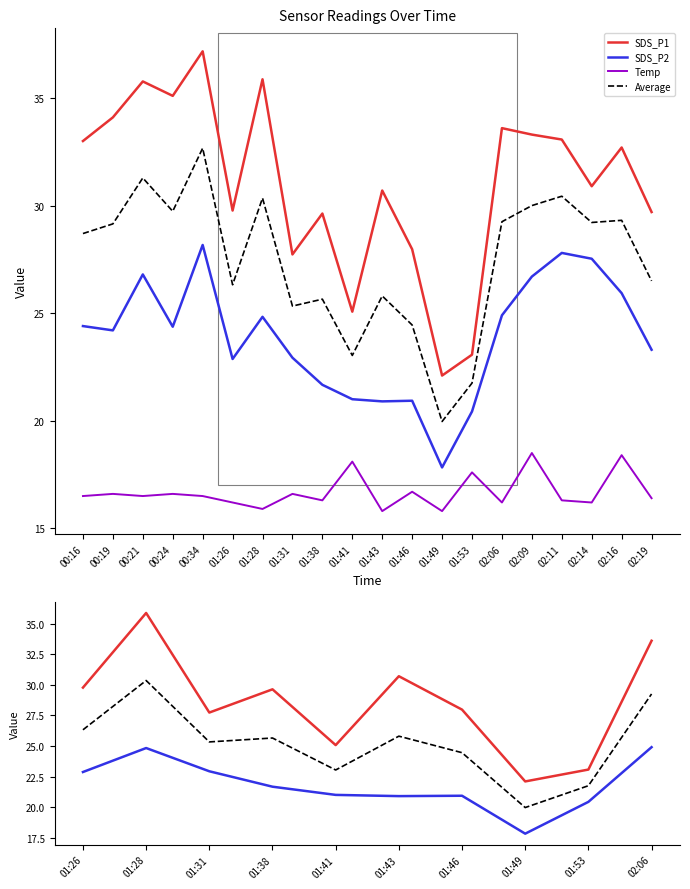

Reading right to left, extract all data points from this chart.

SDS_P1: 29.7	32.7	30.9	33.1	33.3	33.6	23.1	22.1	28.0	30.7	25.1	29.6	27.7	35.9	29.8	37.2	35.1	35.8	34.1	33.0
SDS_P2: 23.3	25.9	27.5	27.8	26.7	24.9	20.4	17.8	20.9	20.9	21.0	21.7	22.9	24.8	22.9	28.2	24.4	26.8	24.2	24.4
Temp: 16.4	18.4	16.2	16.3	18.5	16.2	17.6	15.8	16.7	15.8	18.1	16.3	16.6	15.9	16.2	16.5	16.6	16.5	16.6	16.5